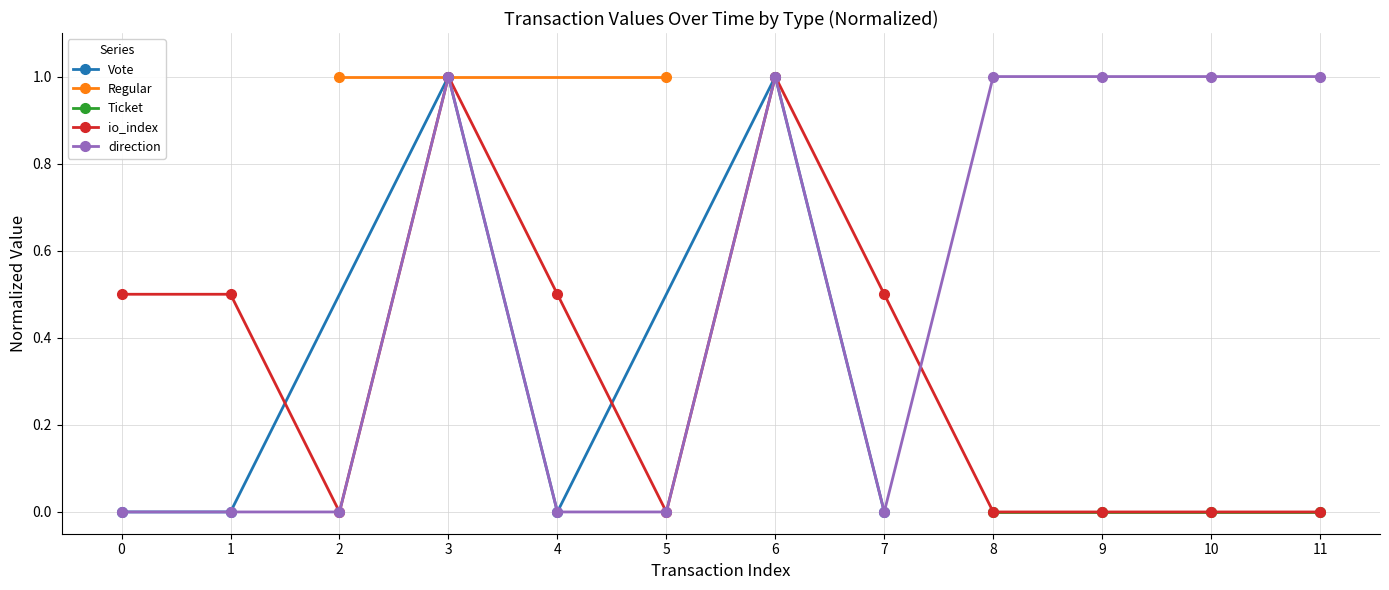

Between which two adjacent categories do direction and io_index first intersect?

7 and 8